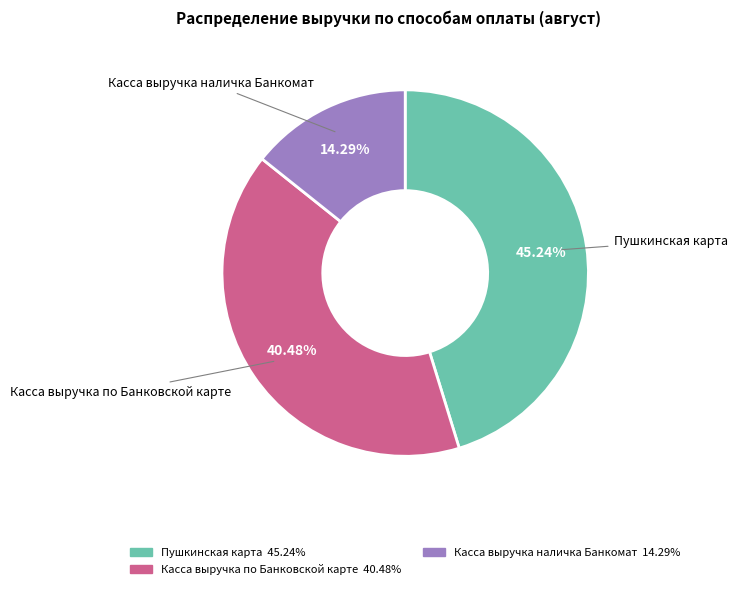

How many segments does this pie chart have?

3